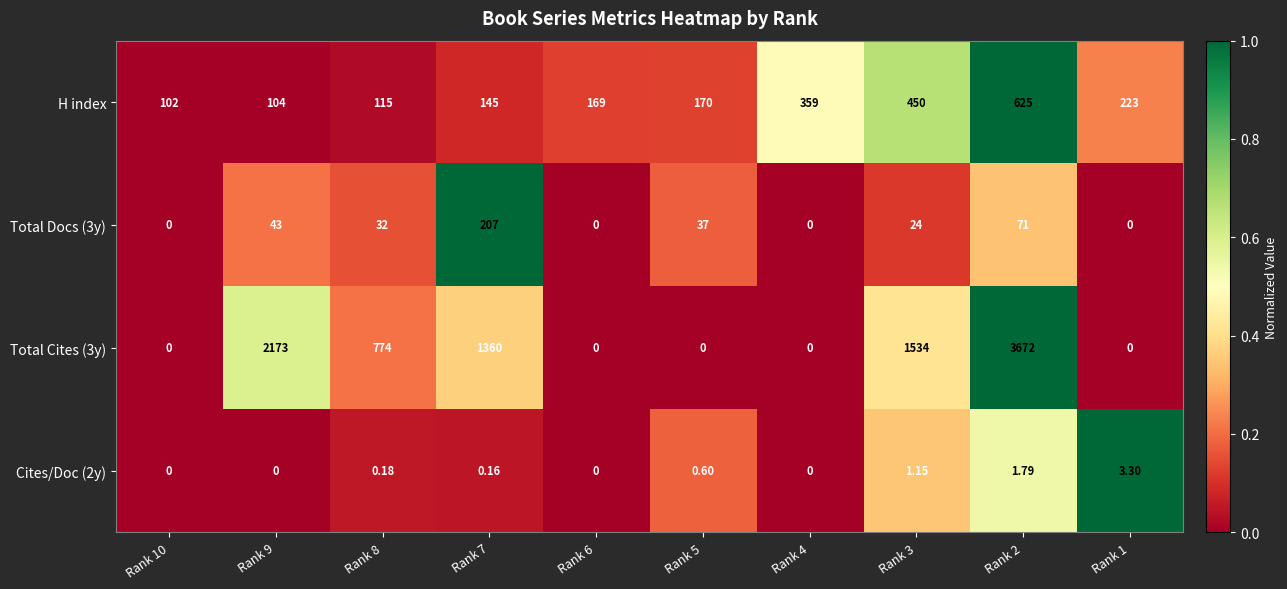

Is the value of H index at Rank 8 greater than the value of Total Docs (3y) at Rank 7?

No